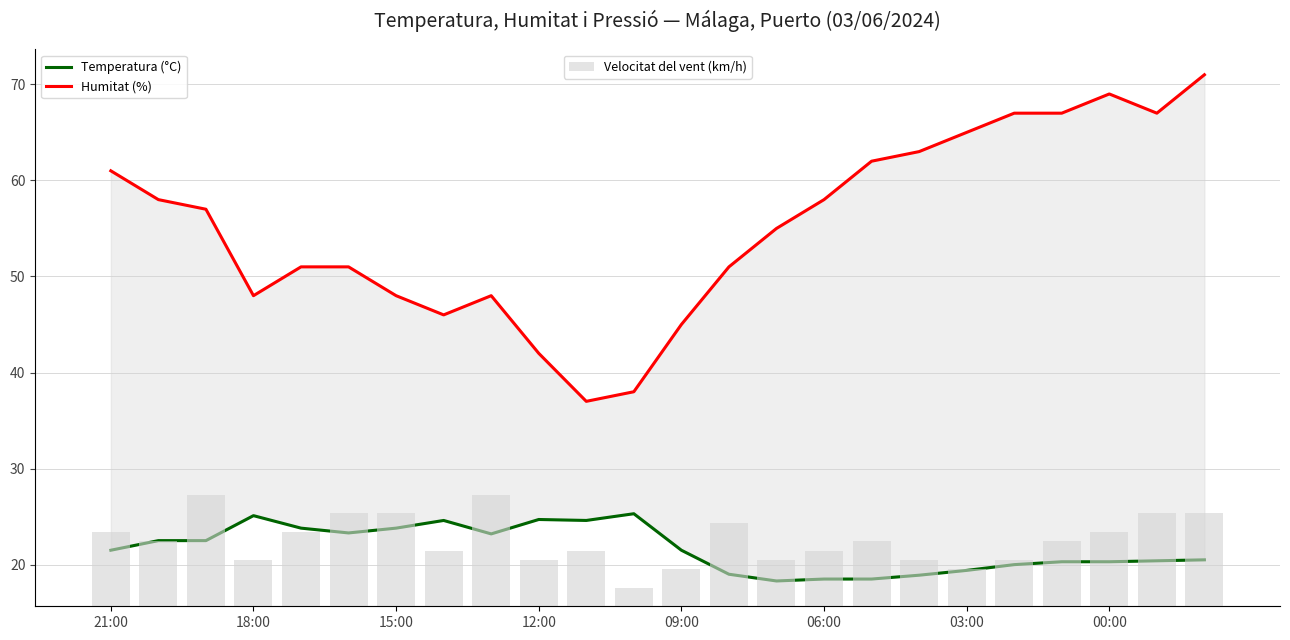

Count the Velocitat del vent (km/h) values in the range 5 to 10.

19